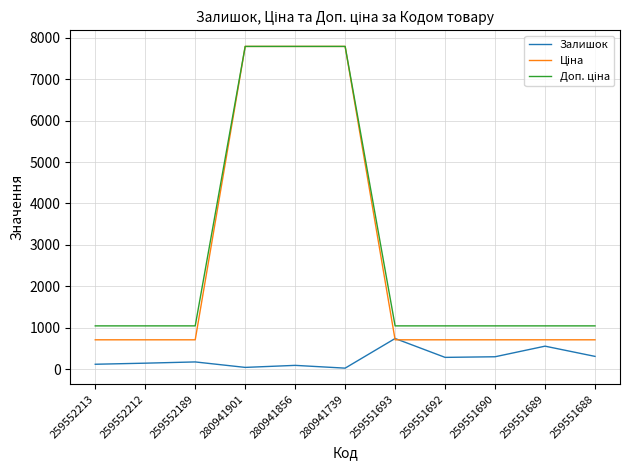

What is the spread (max minus min) of values at 259552189?

871.0